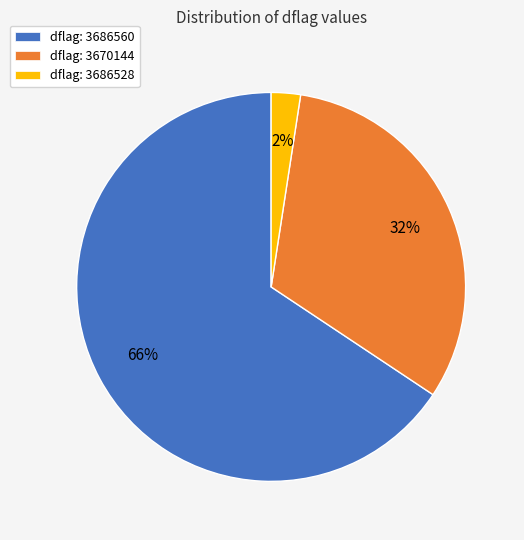

Is there any slice that represents more than half of the pie?

Yes